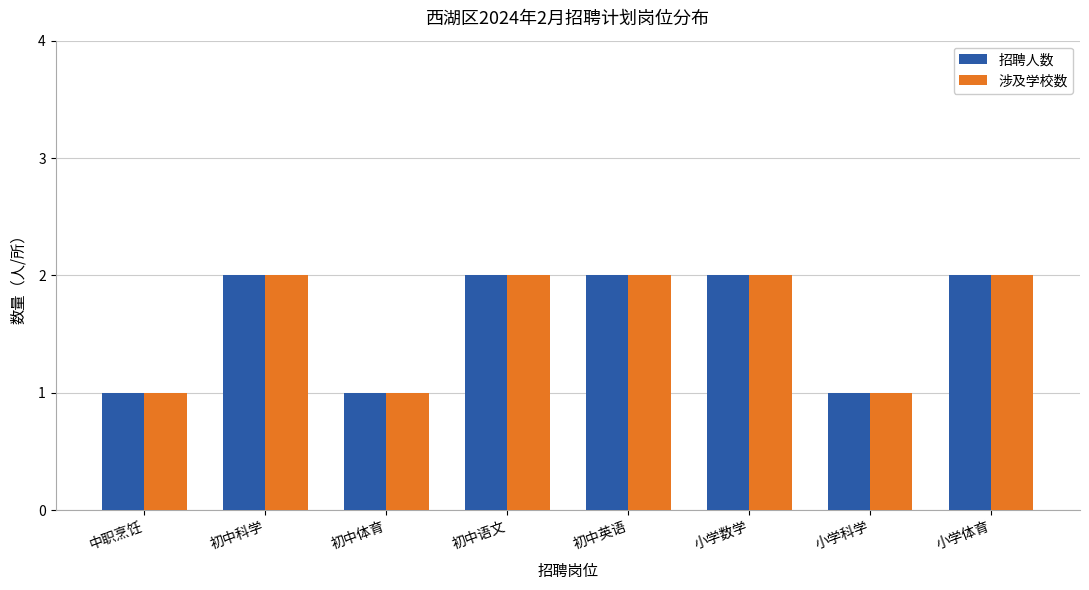

Is the value of 涉及学校数 at 中职烹饪 greater than the value of 招聘人数 at 初中语文?

No